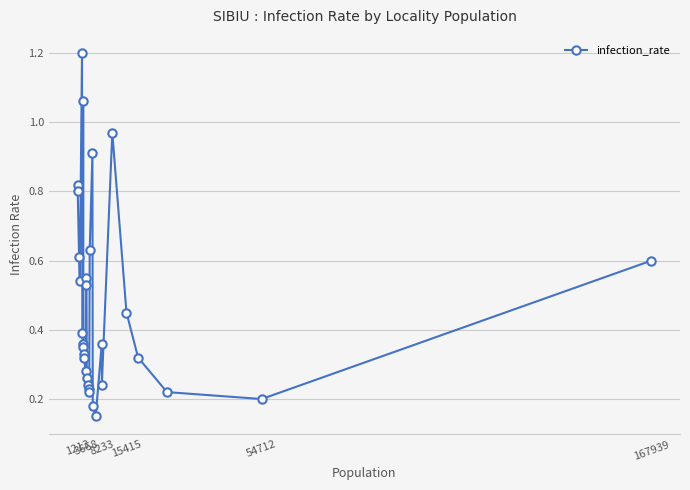

What is the maximum value shown in the chart?

1.2